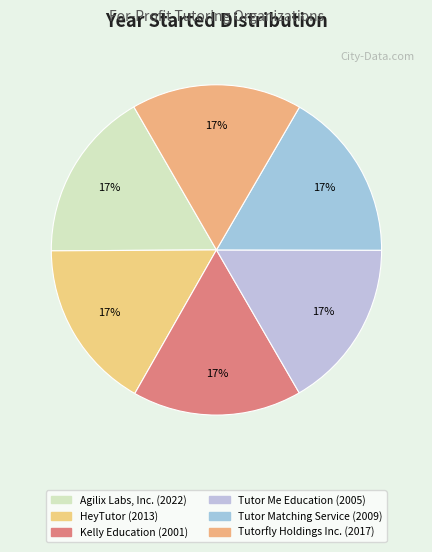

What is the change in value from Kelly Education to Tutor Me Education?

+4